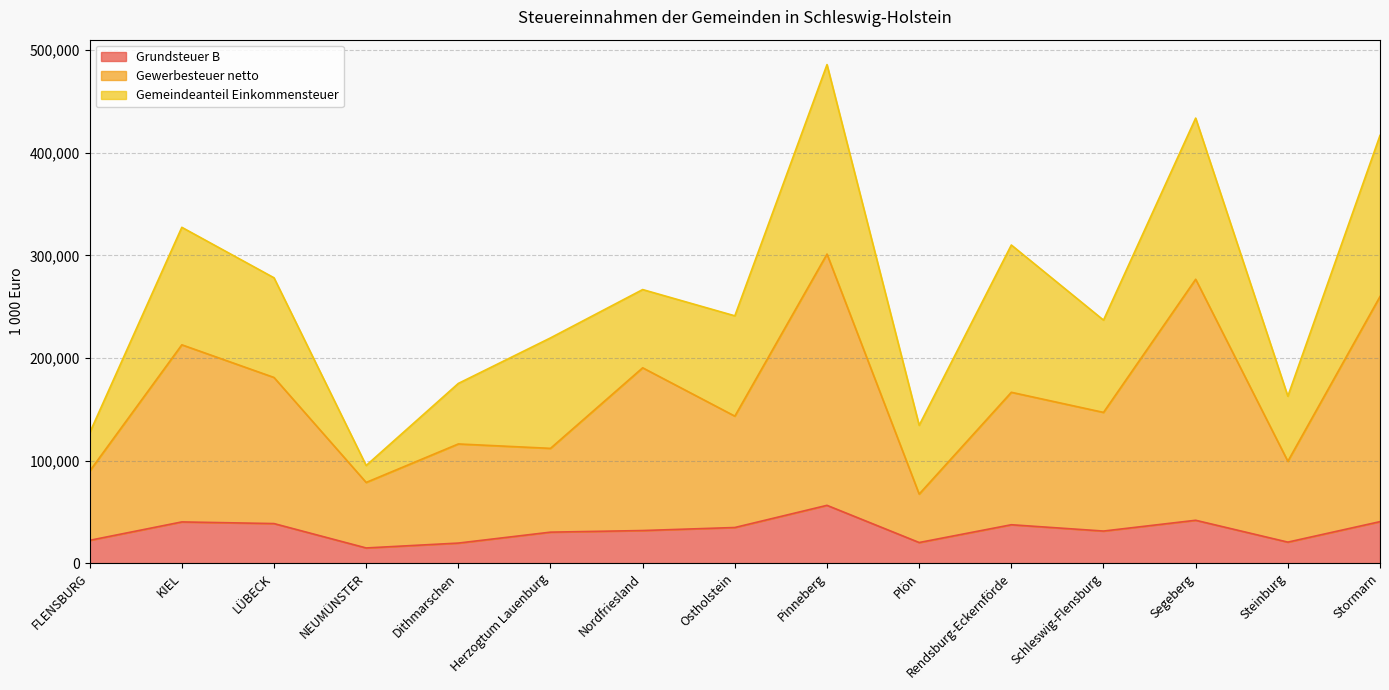

What is the minimum value for Grundsteuer B?

14808